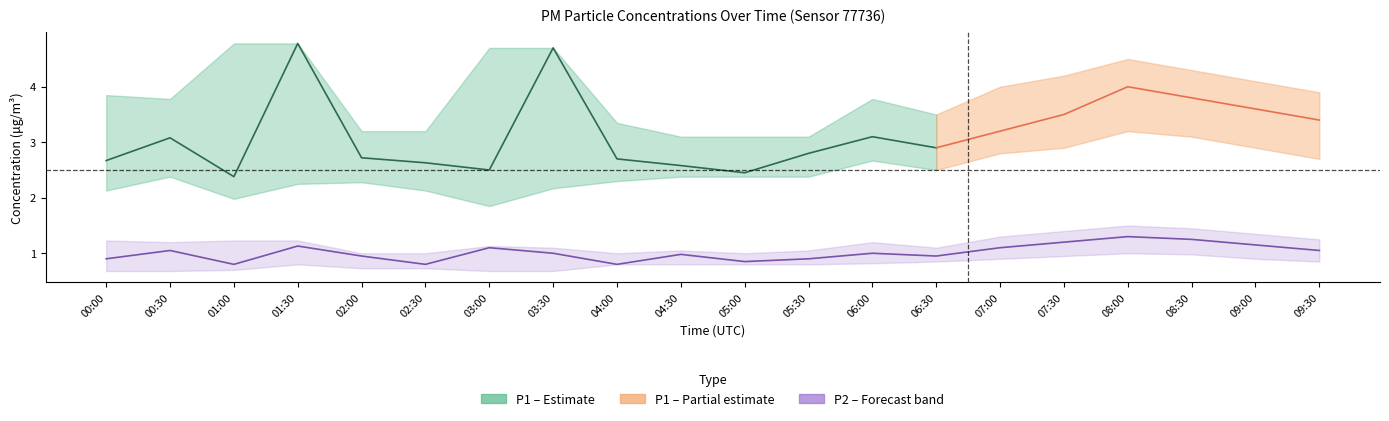

What is the minimum value shown in the chart?

0.8